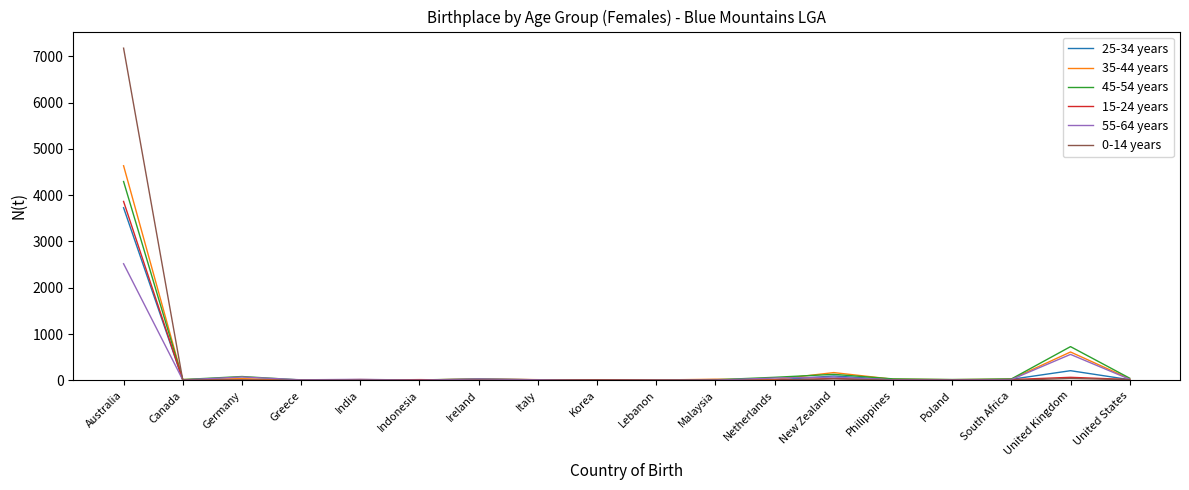

Which series has the largest total across all categories?

0-14 years